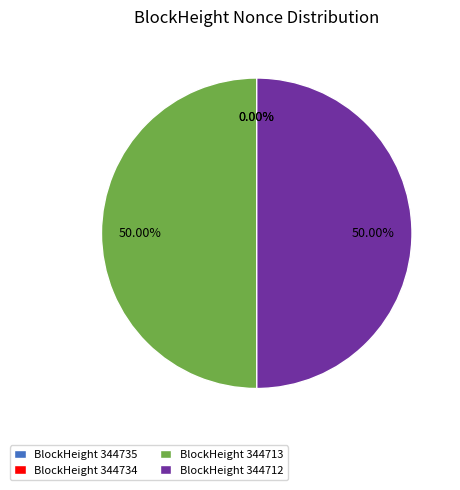

How many slices are in this pie chart?

4